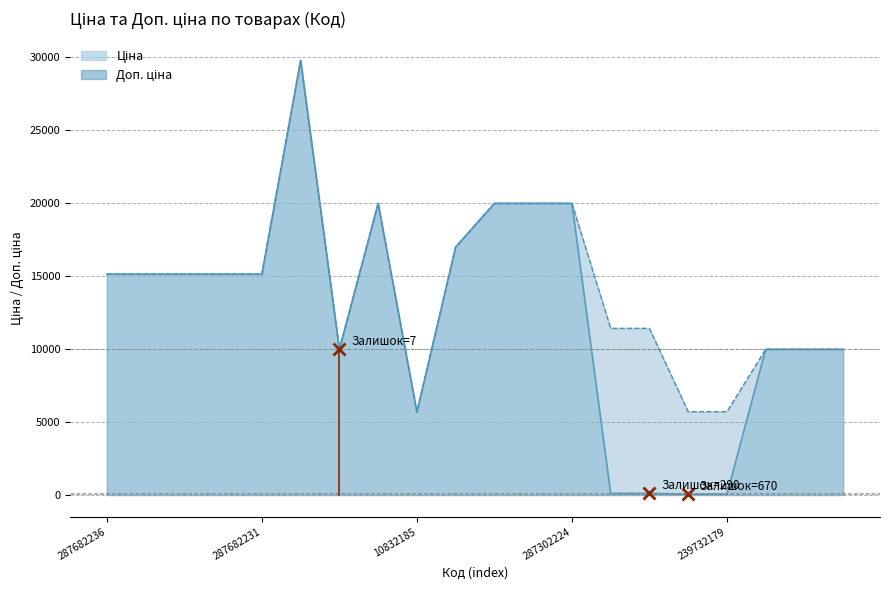

What is the approximate value of Ціна at 285102219?

9975.0